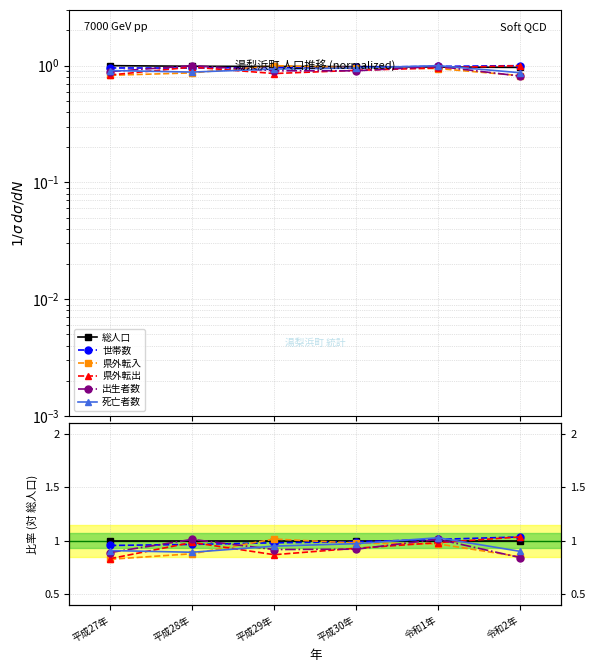

True or false: 出生者数 has more than 2 interior local peaks.

False